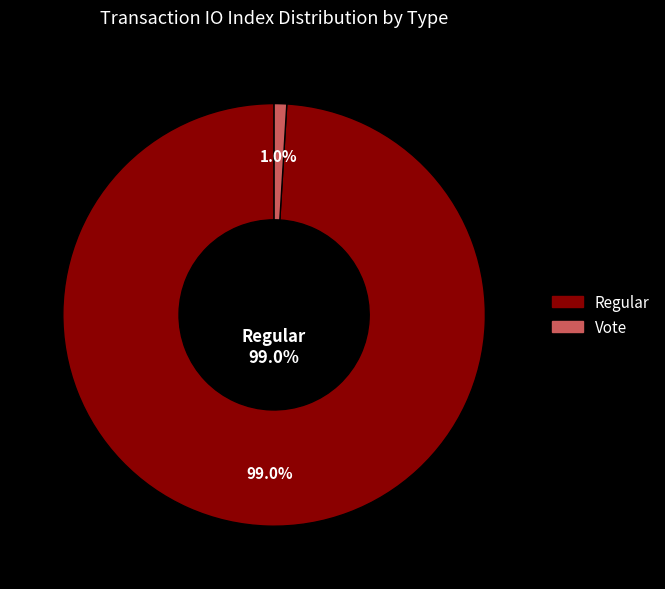

What is the majority slice?

Regular